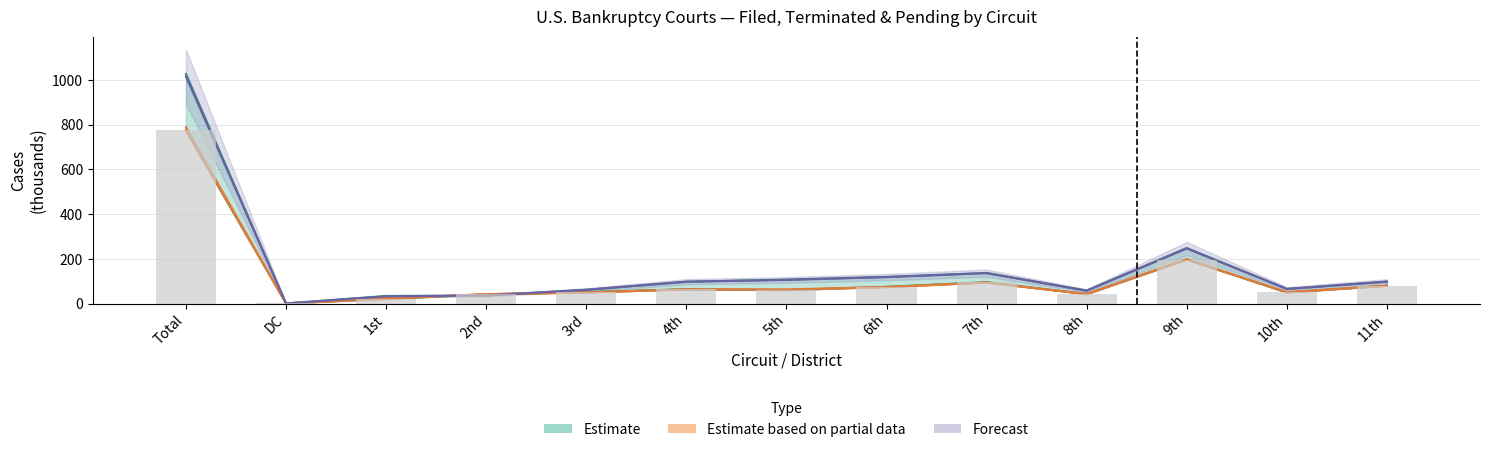

Between 8th and 2nd, which is larger?

8th